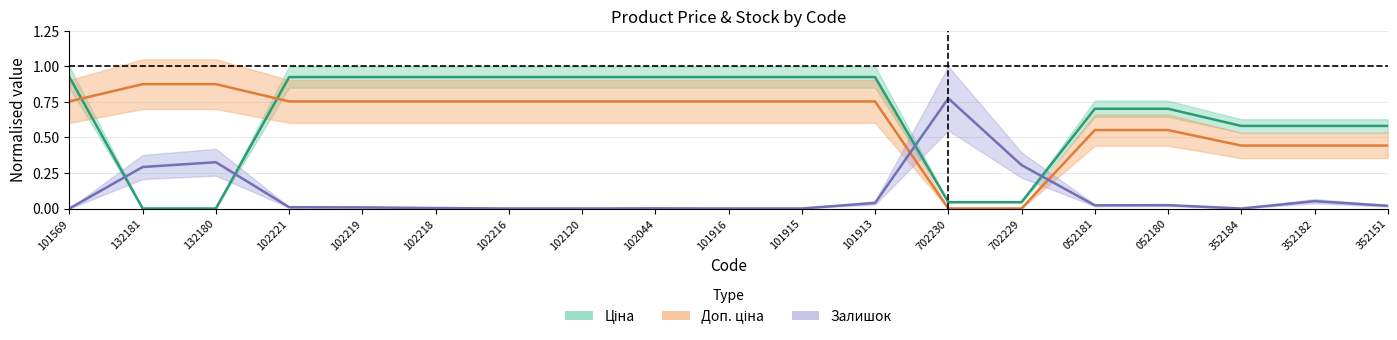

How many intersections are there between Залишок and Ціна?

4